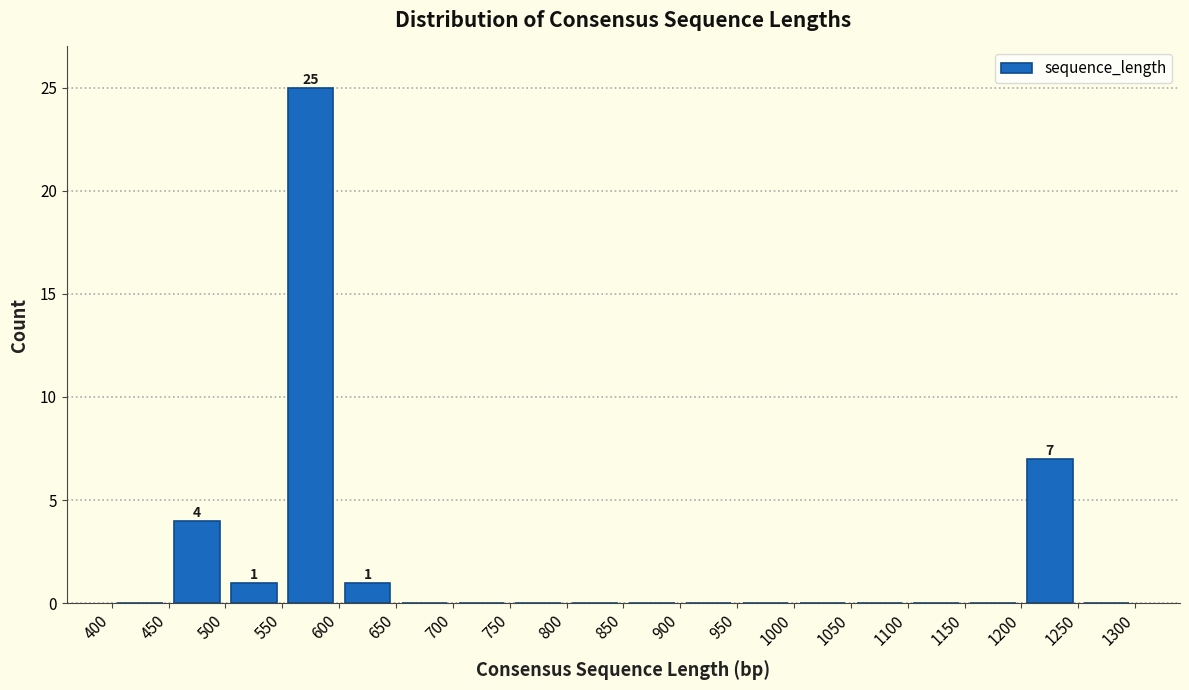

Over which range of the x-axis is the bar tallest?

550 to 600